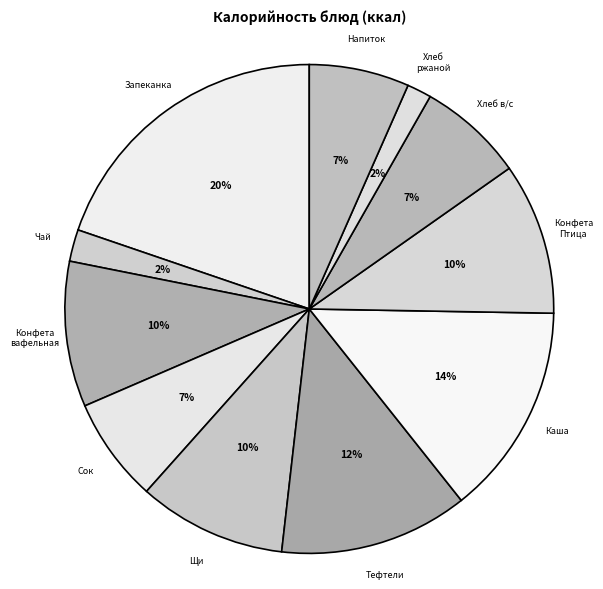

To the nearest percent, what is the average slice percentage?

9%